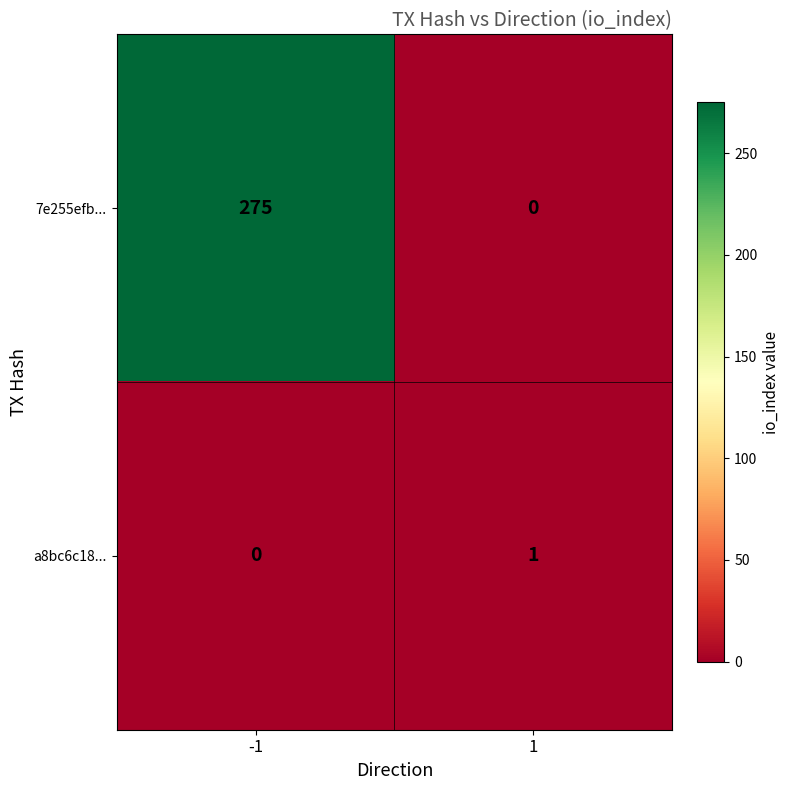

Is it true that 7e255efb... equals 87 at -1?

False